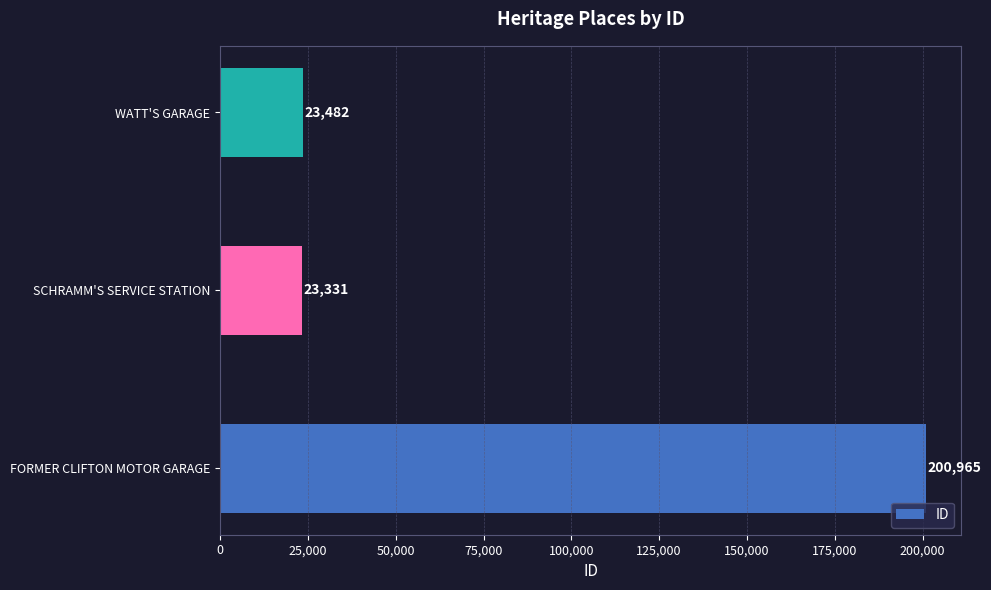

Does the chart contain stacked bars?

No